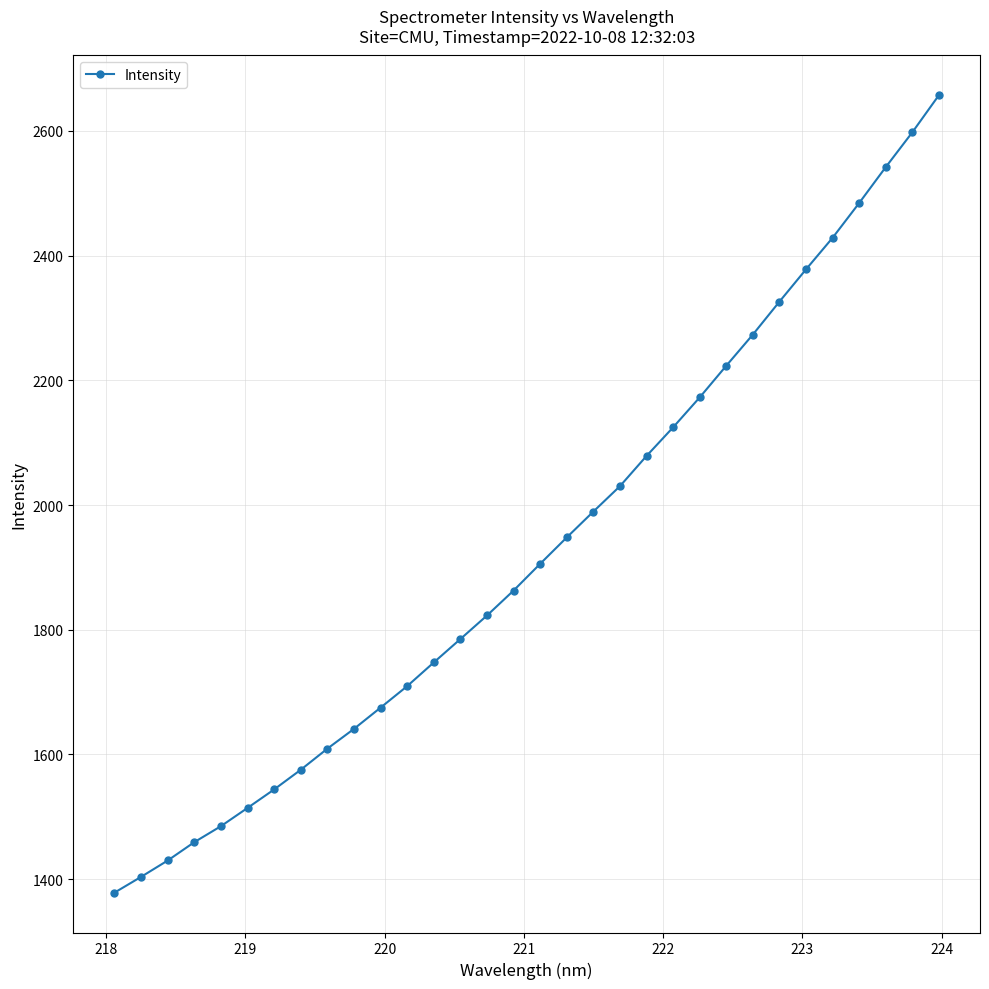

What is the minimum value shown in the chart?

1378.5